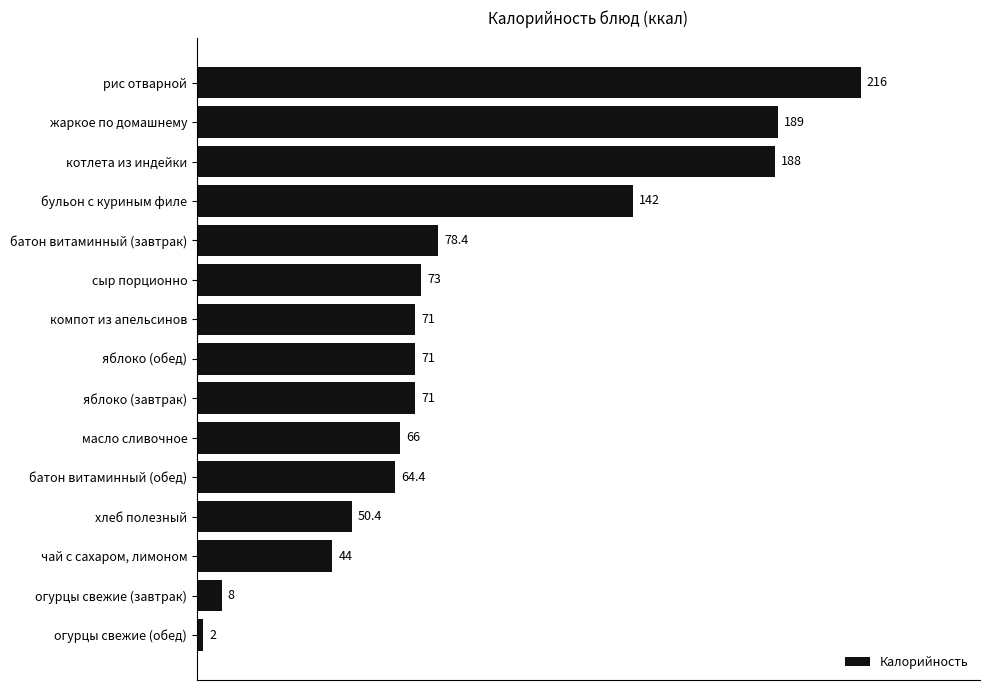

How many values are below 71?

6